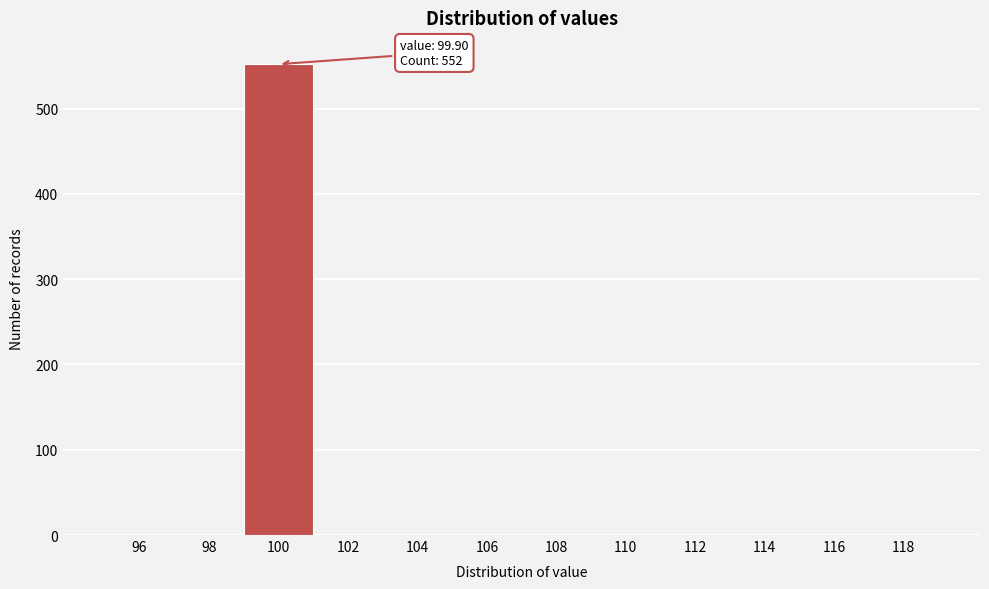

Over which range of the x-axis is the bar tallest?

99 to 101